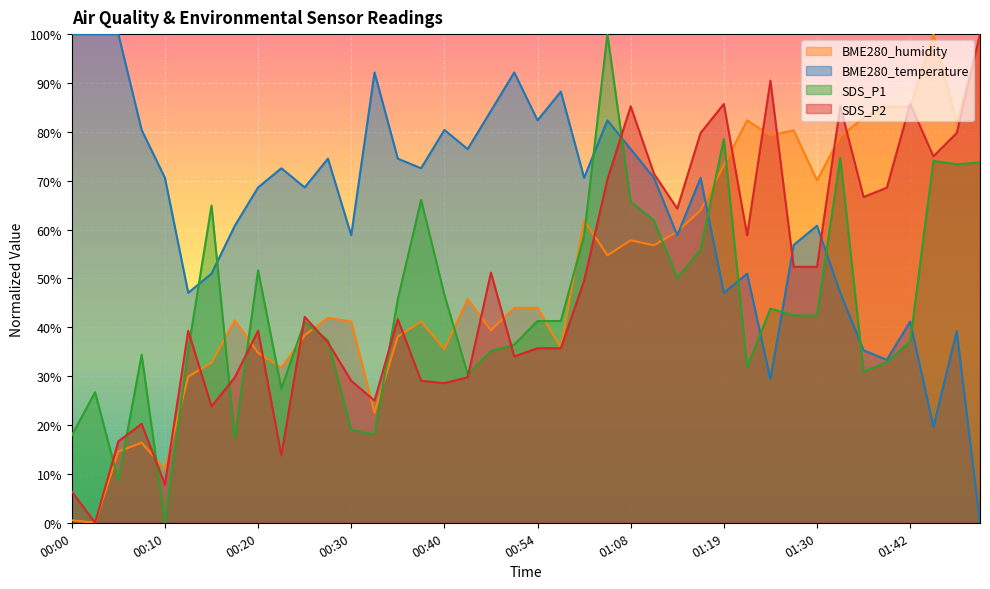

Does the chart display data point markers on the line(s)?

No